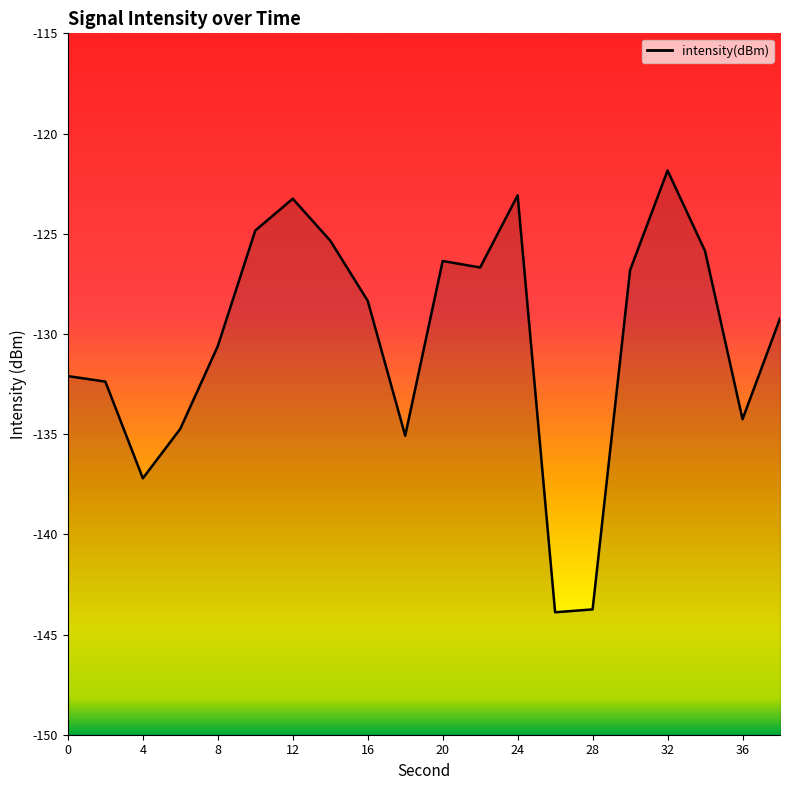

How many interior local peaks (higher than both neighbors) does the data have?

4